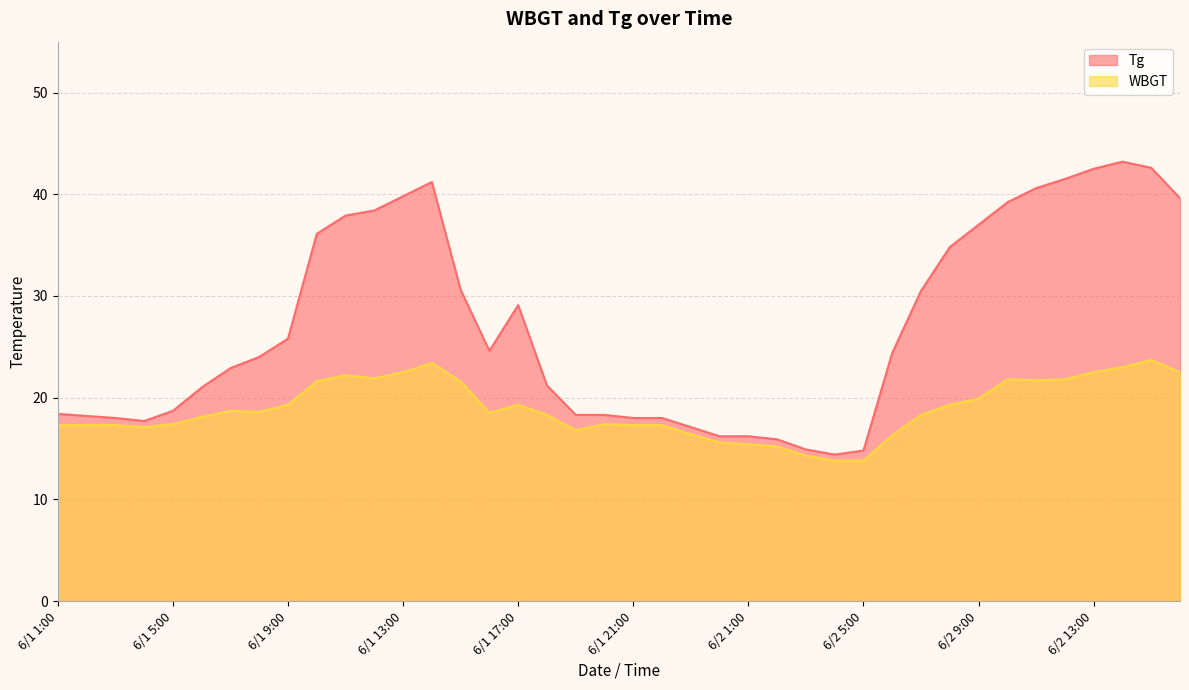

True or false: WBGT and Tg intersect in this chart.

False